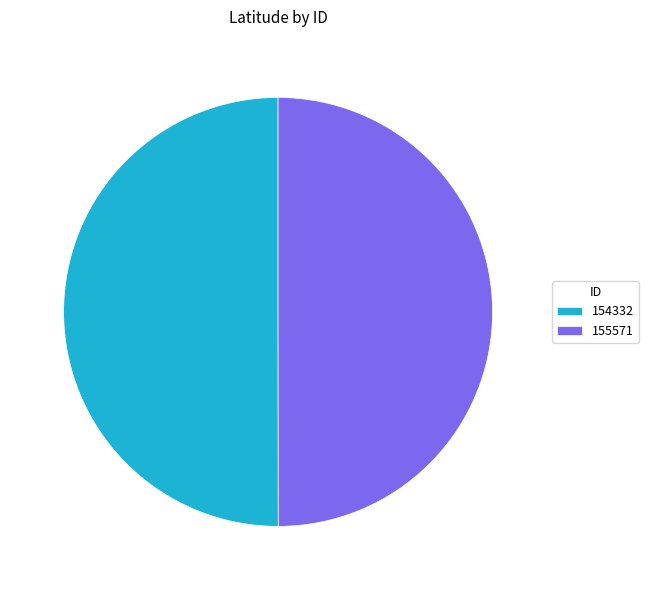

Is it true that 155571 is 64% of the pie?

False